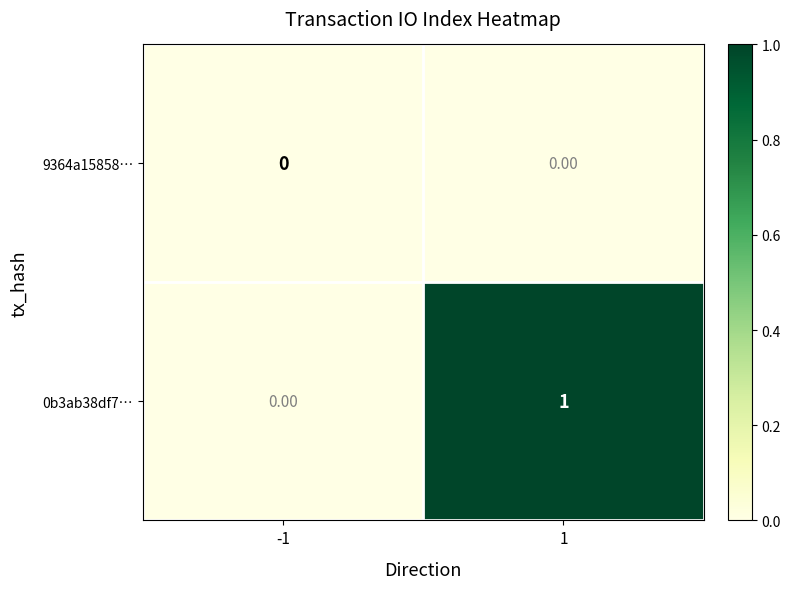

Which series has the widest spread of values?

0b3ab38df7…